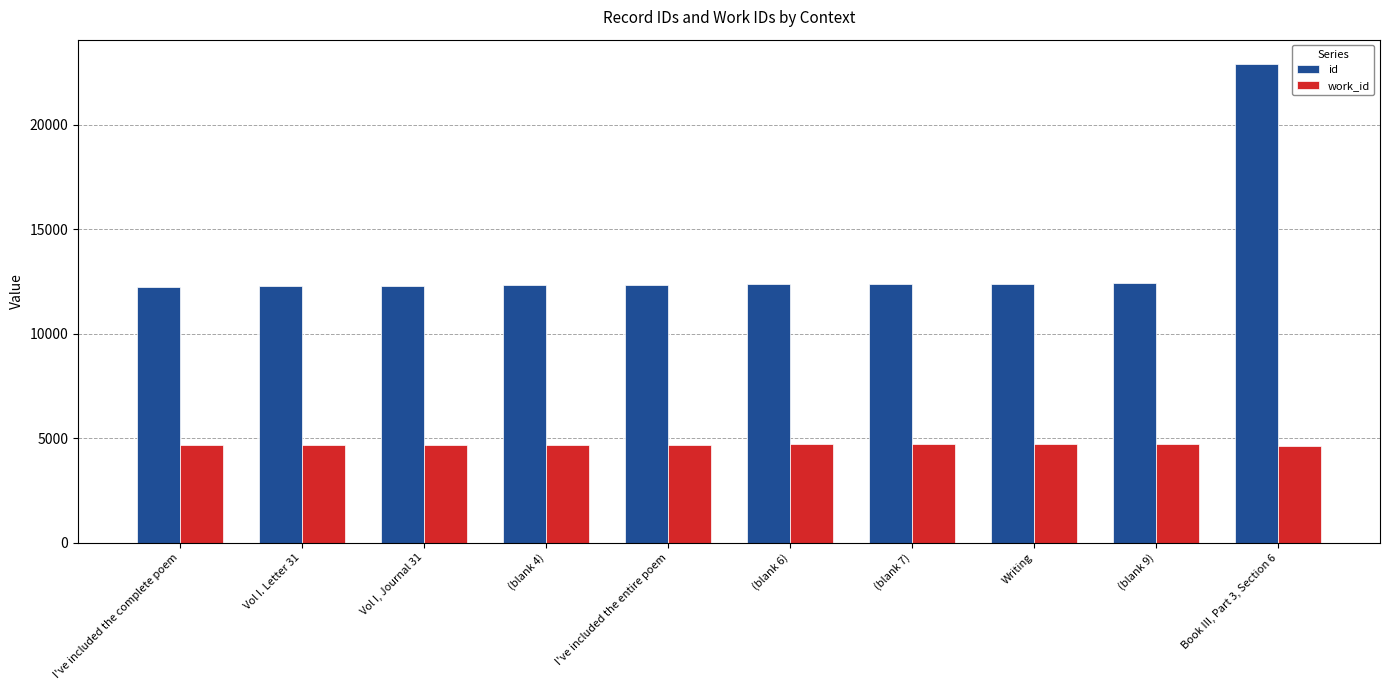

Is it true that work_id equals 7747 at Book III, Part 3, Section 6?

False